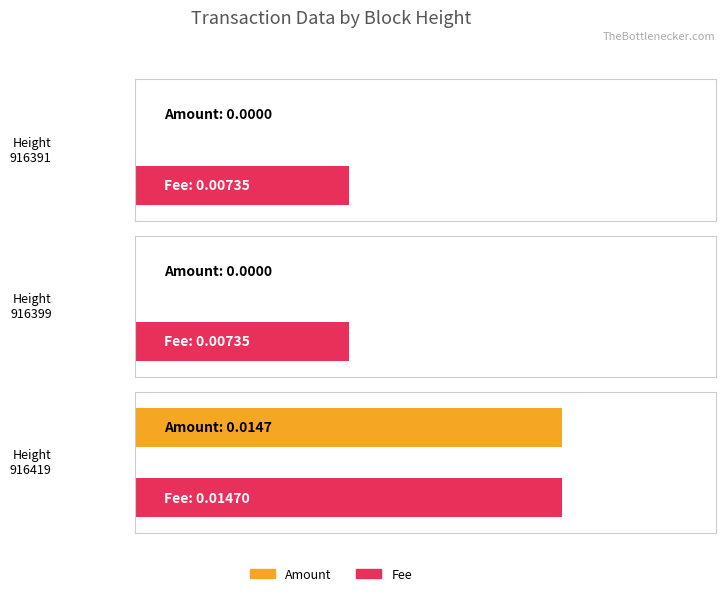

List the series in order of their peak value, highest first.

Amount, Fee